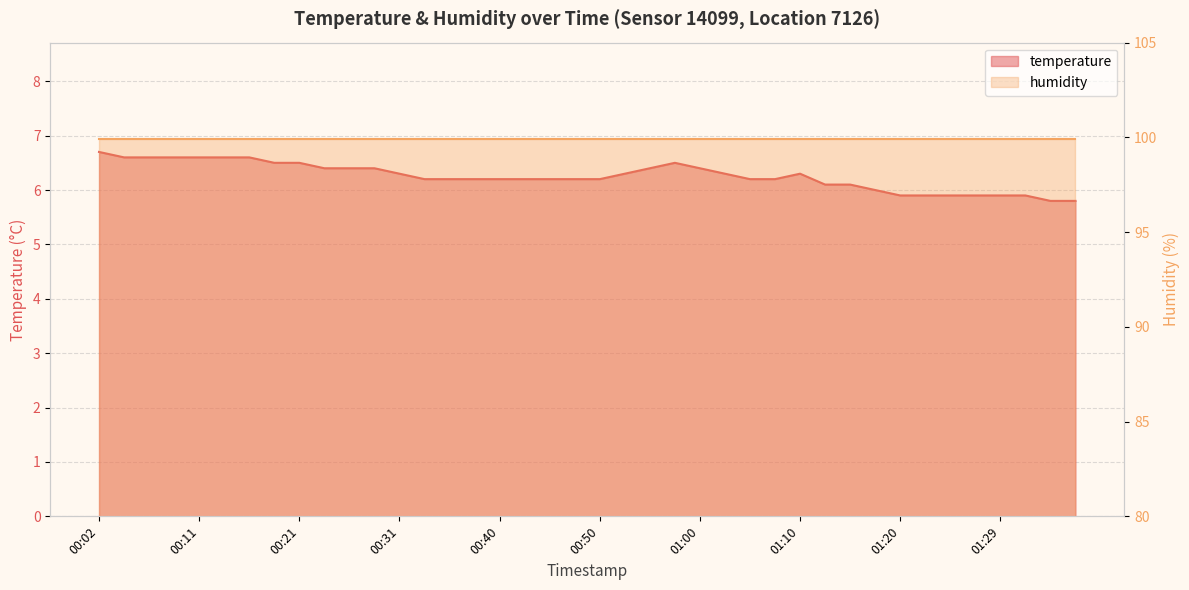

Where is the data nearest to the value 6?

01:17